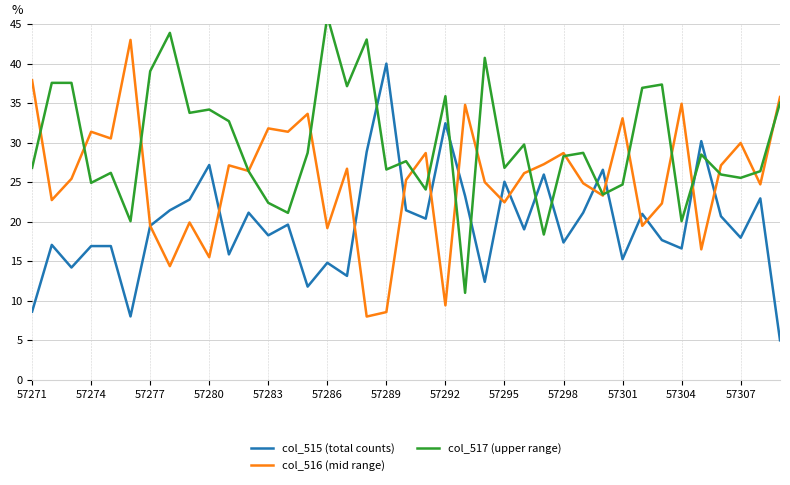

In col_517 (upper range), how many points are lower than both neighbors (excluding endpoints)?

13